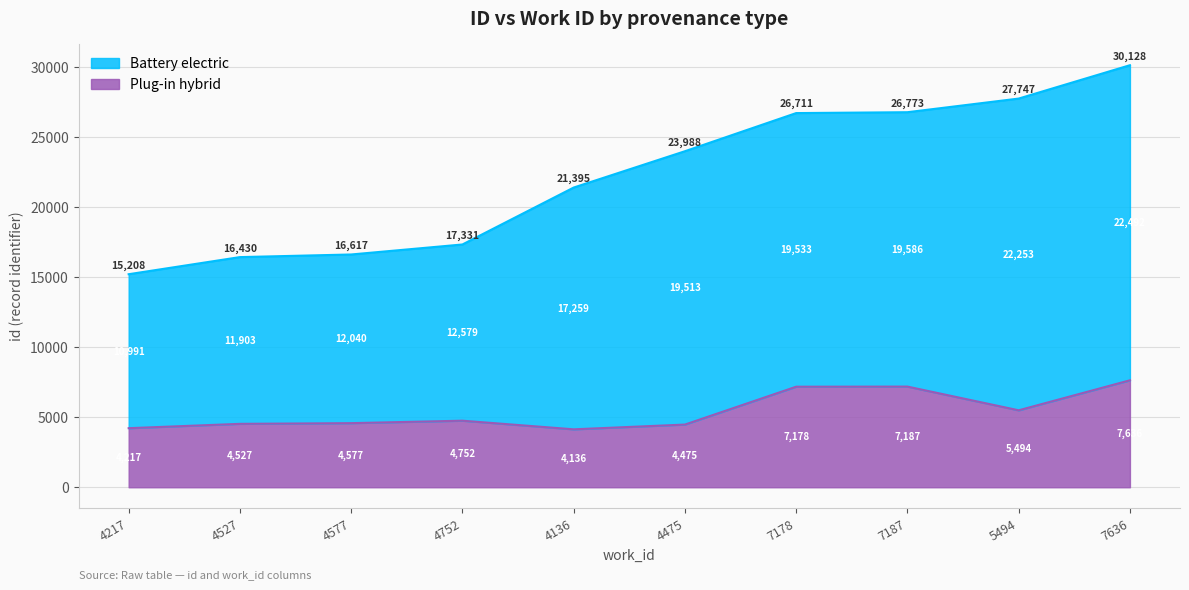

Which series changed the most between 4577 and 7178?

Battery electric